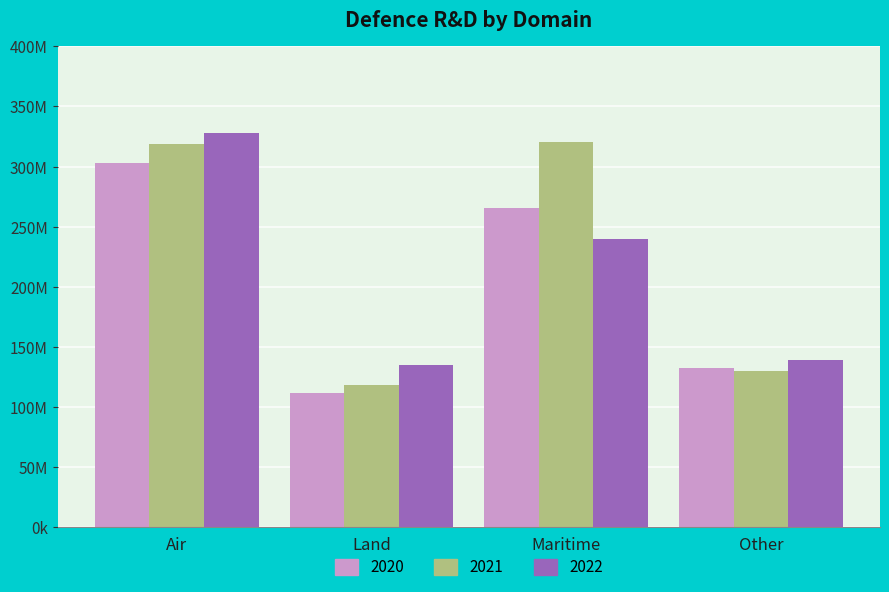

List the series in order of their peak value, lowest first.

2020, 2021, 2022